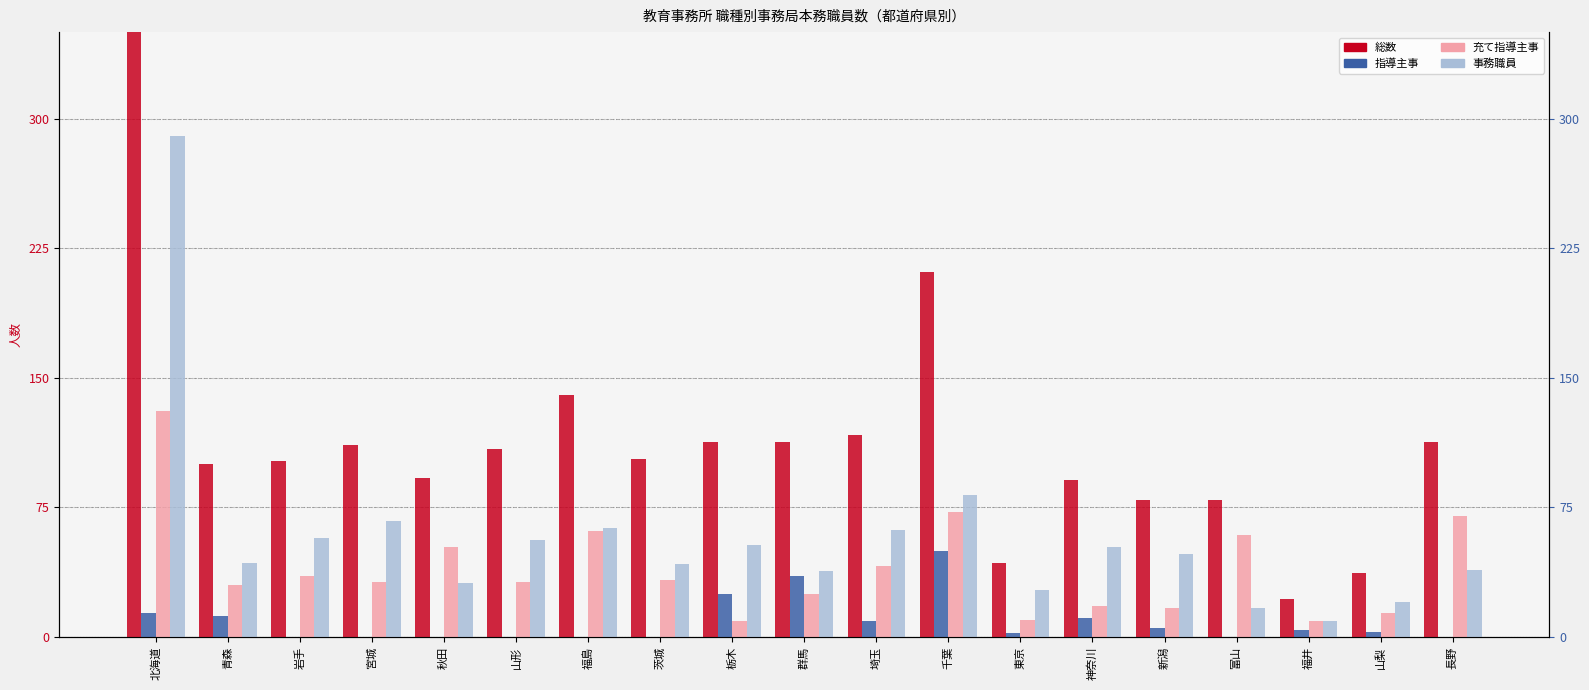

What is the total value across all series at 新潟?

149